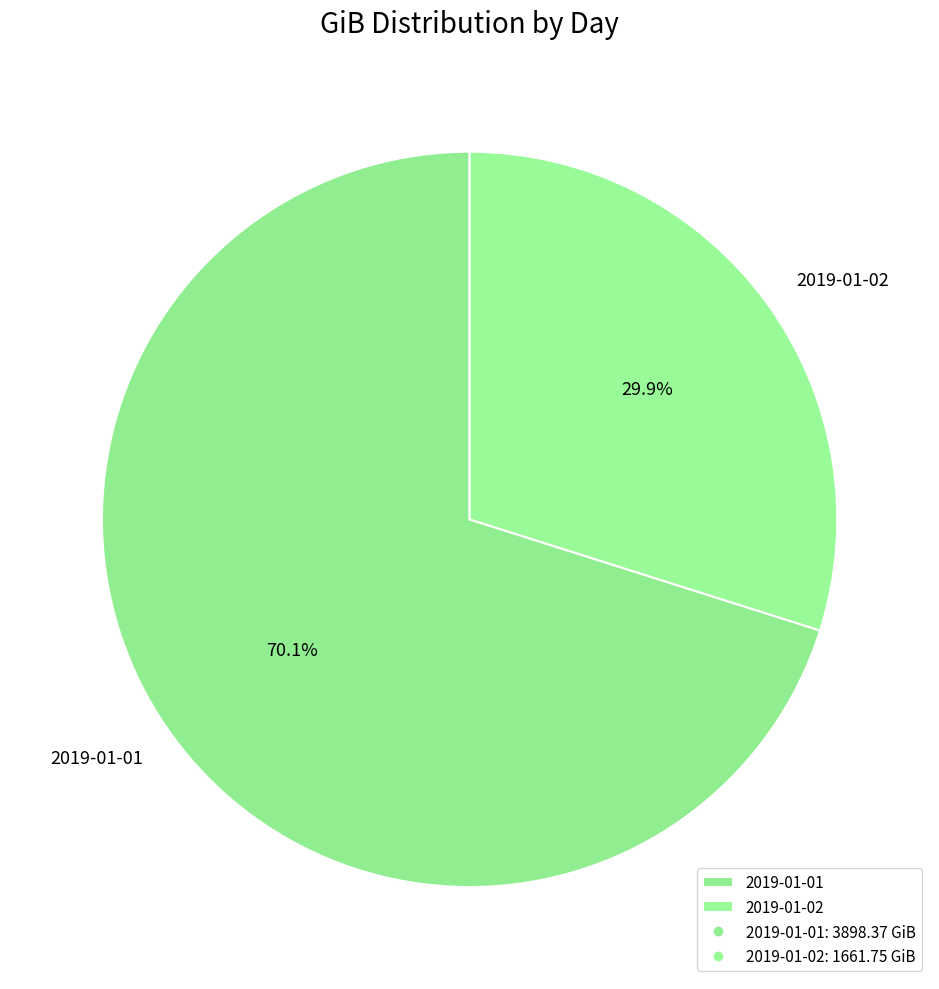

To the nearest percent, what is the difference between the largest and smallest slice percentages?

40%